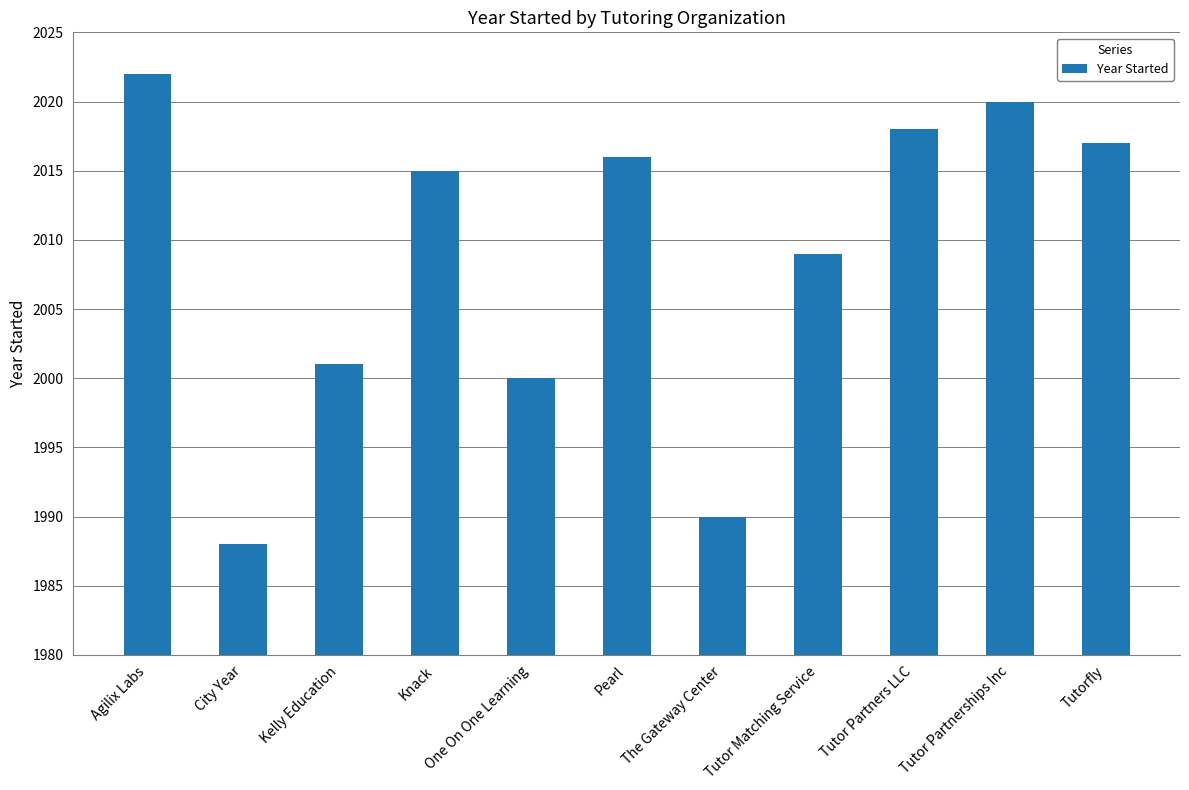

True or false: the data shows 2017 at Tutorfly.

True